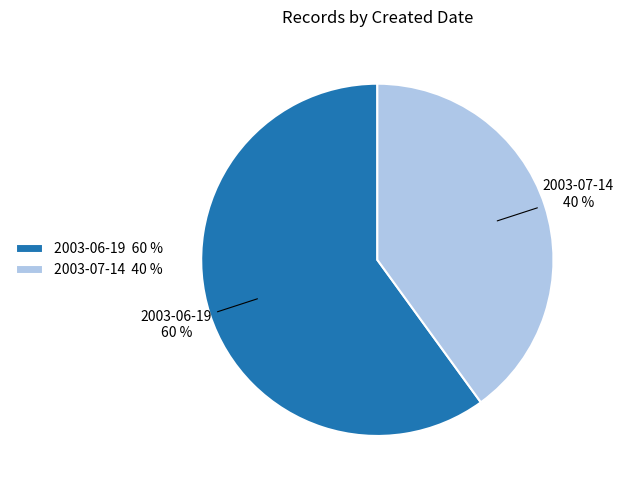

What percentage is the 2003-06-19 slice, to the nearest percent?

60%